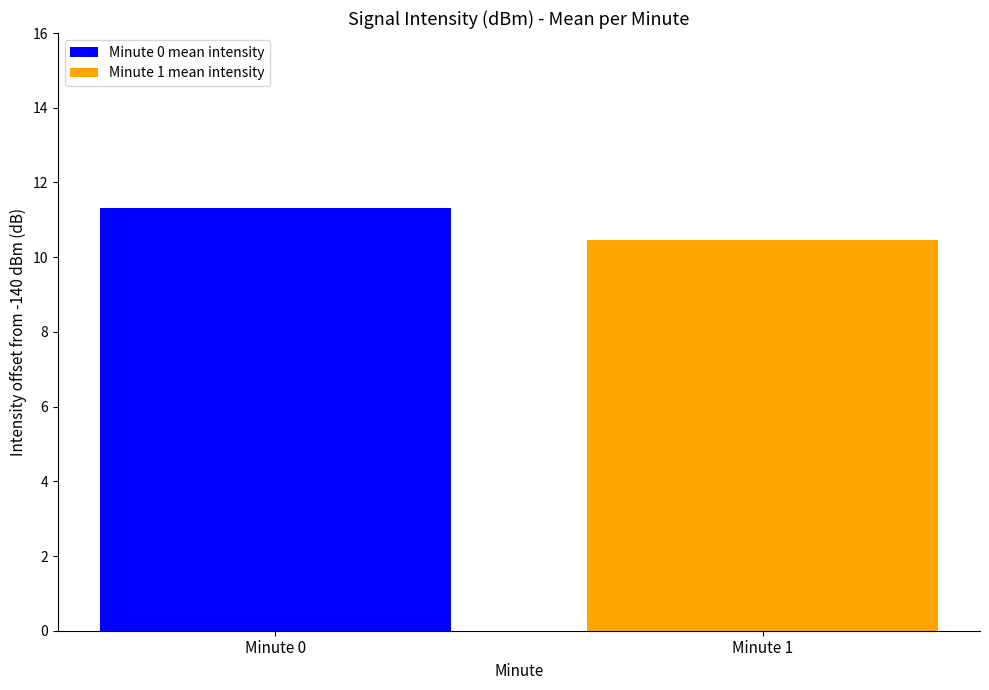

What is the maximum value for Minute 1 mean intensity?

10.5